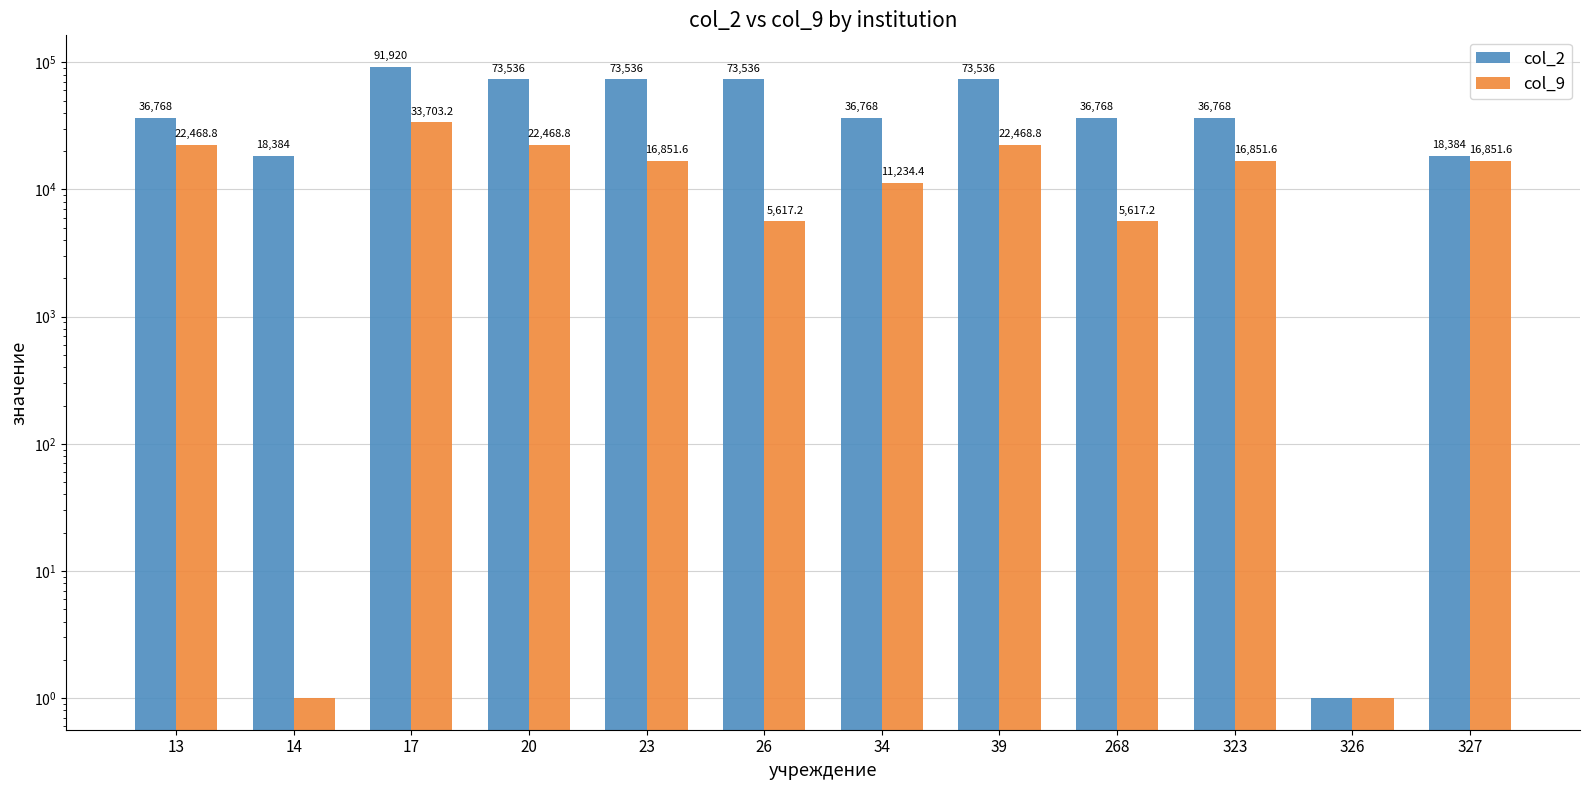

Which series has the largest total across all categories?

col_2